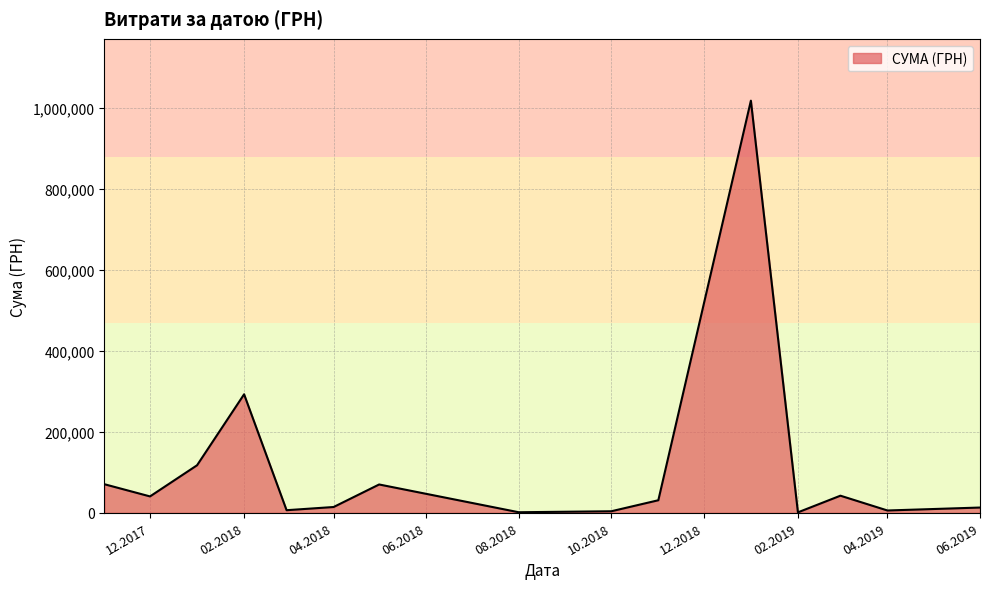

What is the difference between the maximum and minimum values?

1016634.2